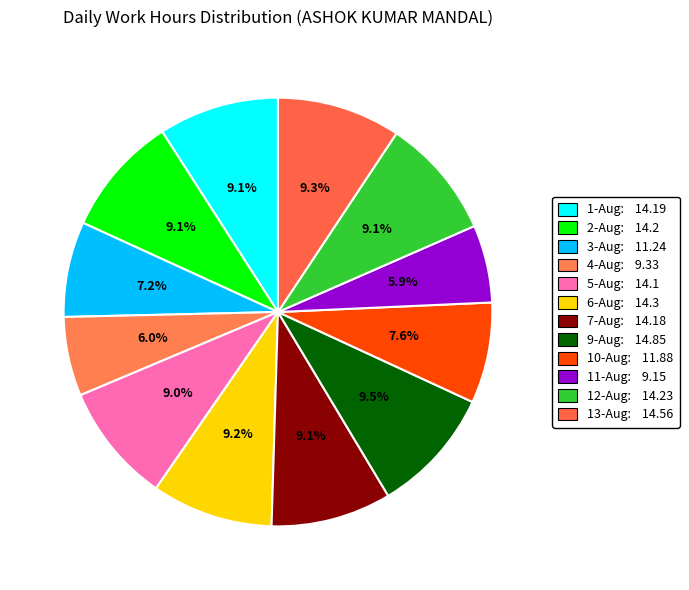

To the nearest percent, what percentage of the pie is 13-Aug?

9%